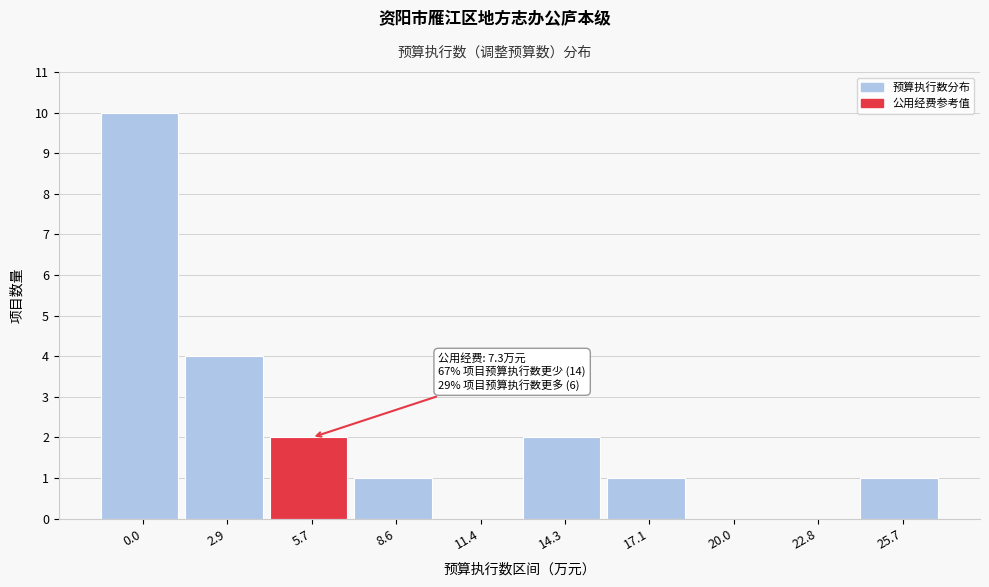

Reading left to right, extract all data points from this chart.

0.0=10	2.9=4	5.7=2	8.6=1	11.4=0	14.3=2	17.1=1	20.0=0	22.8=0	25.7=1